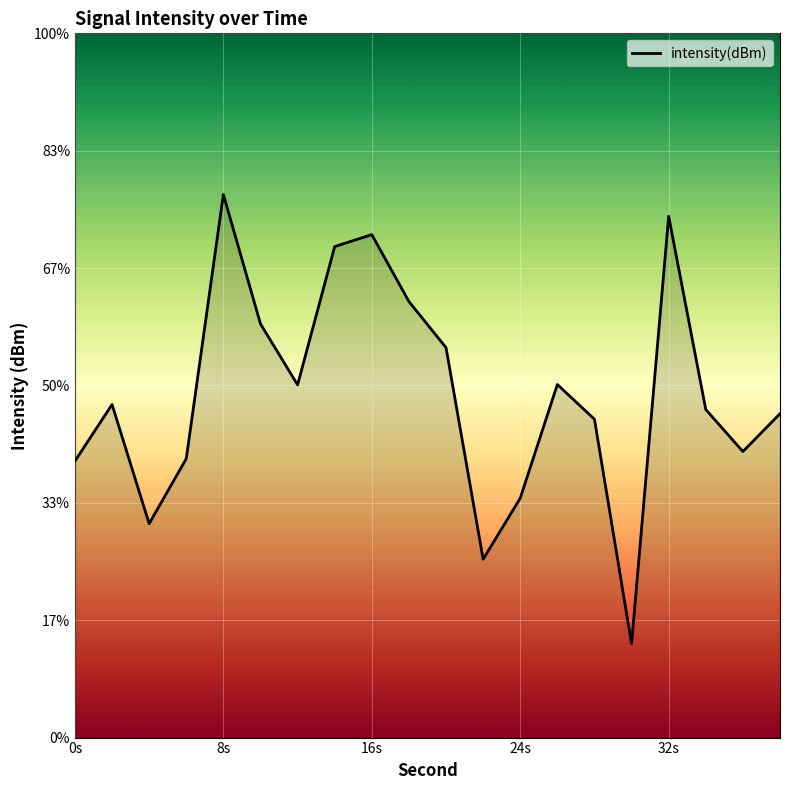

Reading left to right, extract all data points from this chart.

-108.2	-105.8	-110.9	-108.1	-96.9	-102.4	-105.0	-99.1	-98.6	-101.4	-103.4	-112.4	-109.8	-105.0	-106.4	-116.0	-97.8	-106.0	-107.8	-106.2